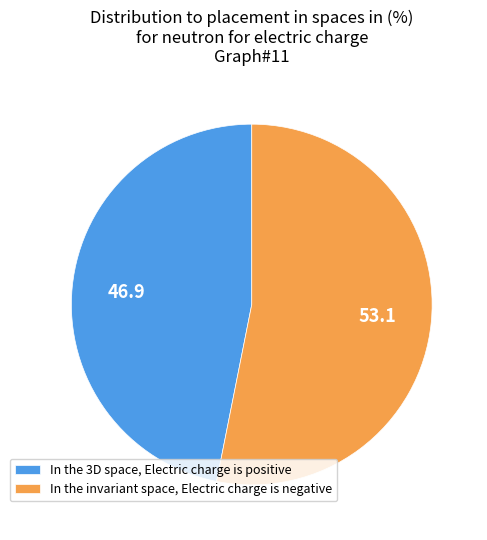

How many slices are in this pie chart?

2